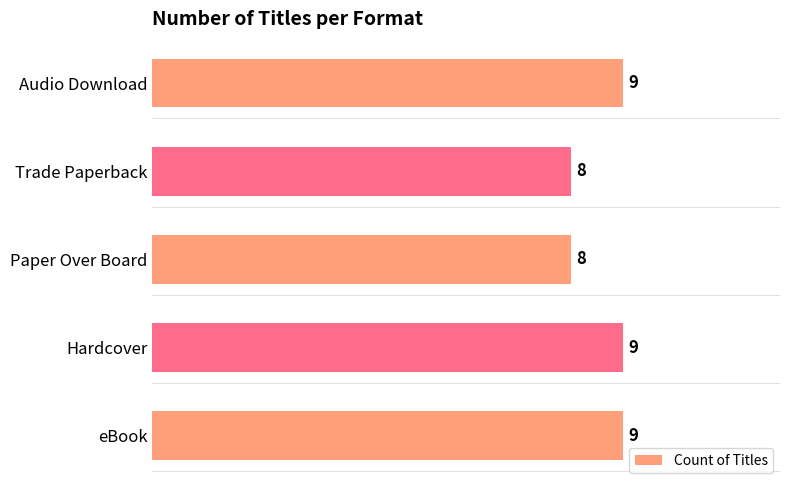

Reading bottom to top, what are all the values shown in this chart?

eBook=9	Hardcover=9	Paper Over Board=8	Trade Paperback=8	Audio Download=9